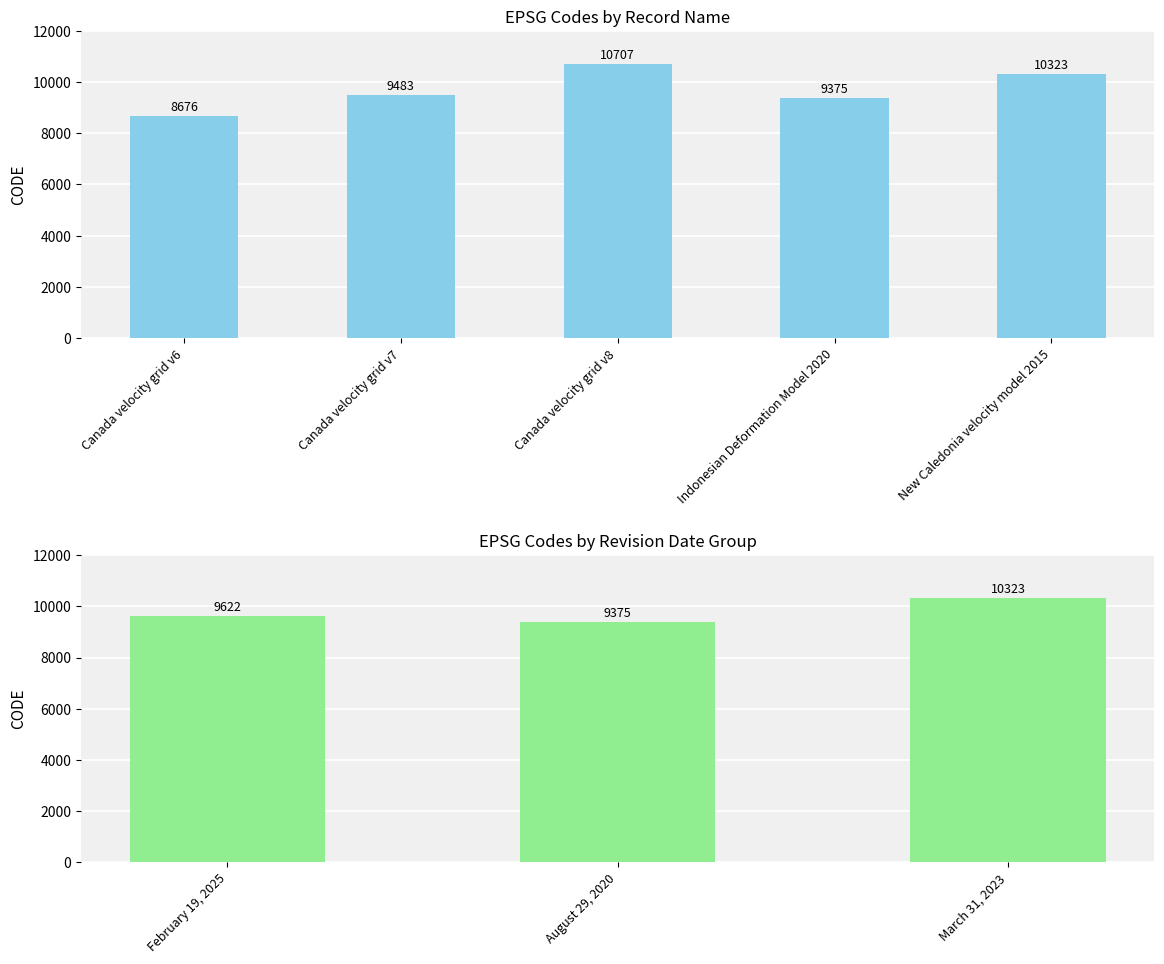

What is the value of the 2nd bar from the left?

9375